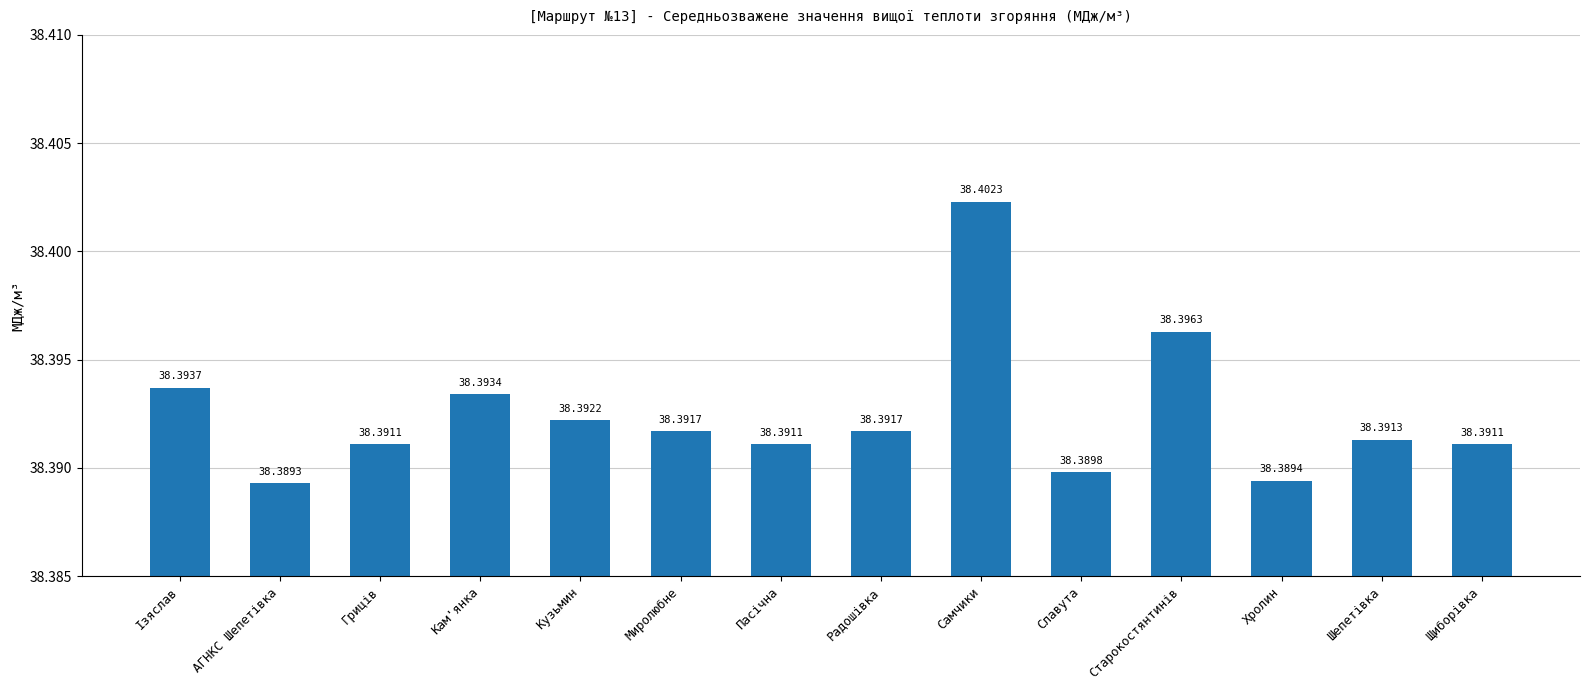

What is the greatest value displayed?

38.4